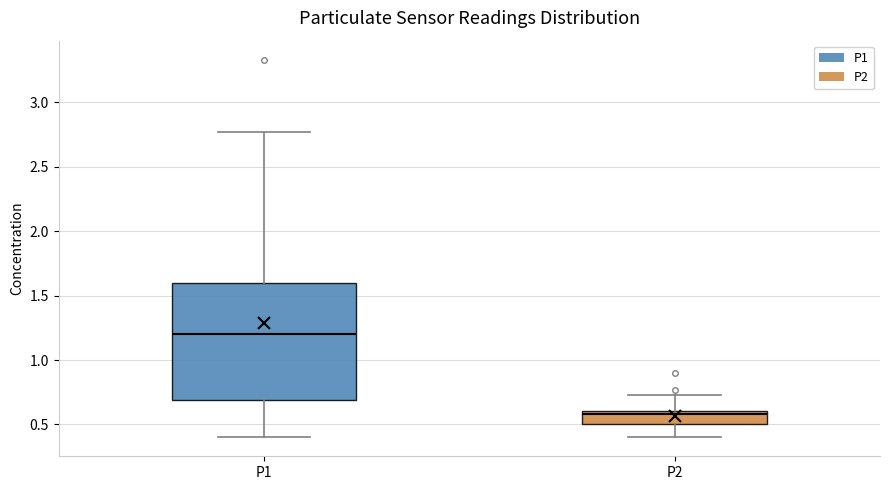

Reading left to right, transcribe this box plot: for each box, give where its median line is, the range the box spans, and where its two whiskers end, as read against the y-axis. The values are not printed on the chart, so give them approximately, as read against the axis.

P1: median 1.20, box 0.70 to 1.60, whiskers 0.40 to 2.75
P2: median 0.60 (just below the box's upper edge), box 0.50 to 0.60, whiskers 0.40 to 0.75